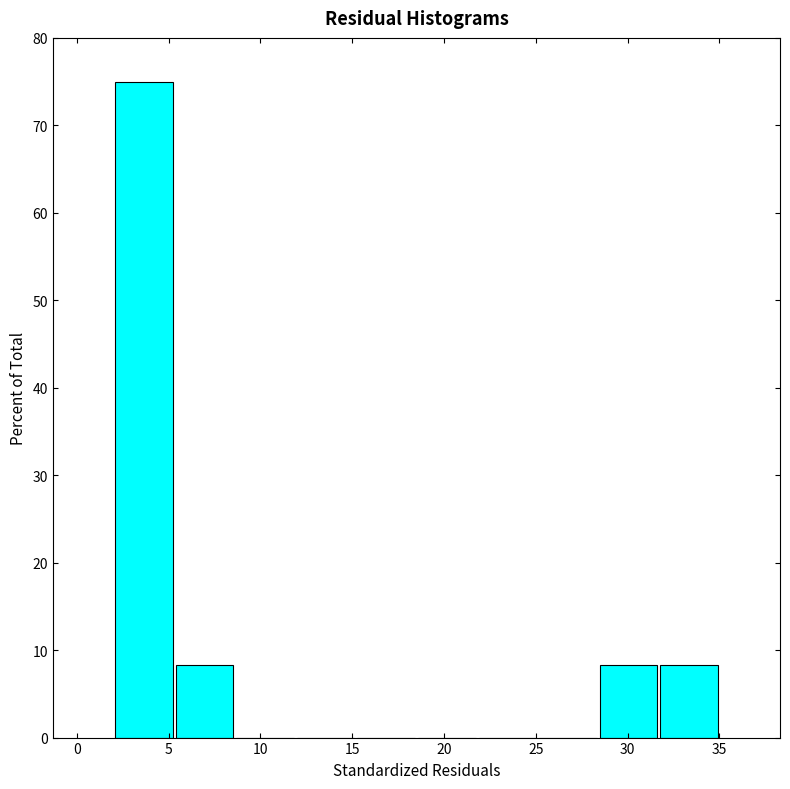

How tall is the bar that spans 28.4 to 31.7 on the x-axis? Neither the bar edges nor the heights are printed on the chart, so give them approximately, as read against the axes.

8